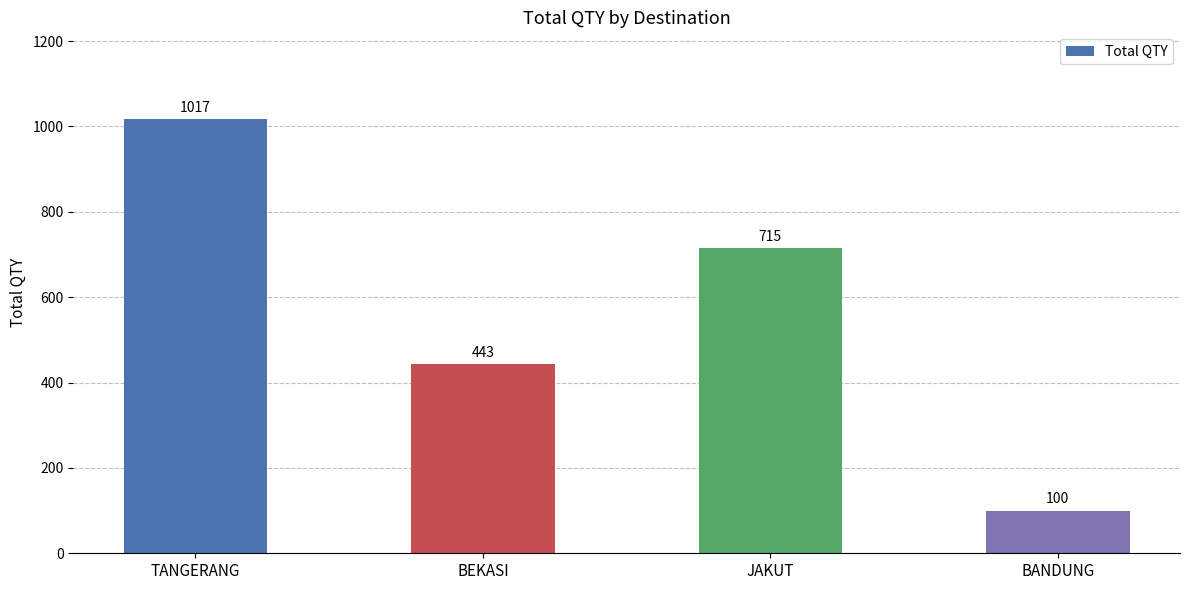

What is the difference between the values at TANGERANG and BANDUNG?

917